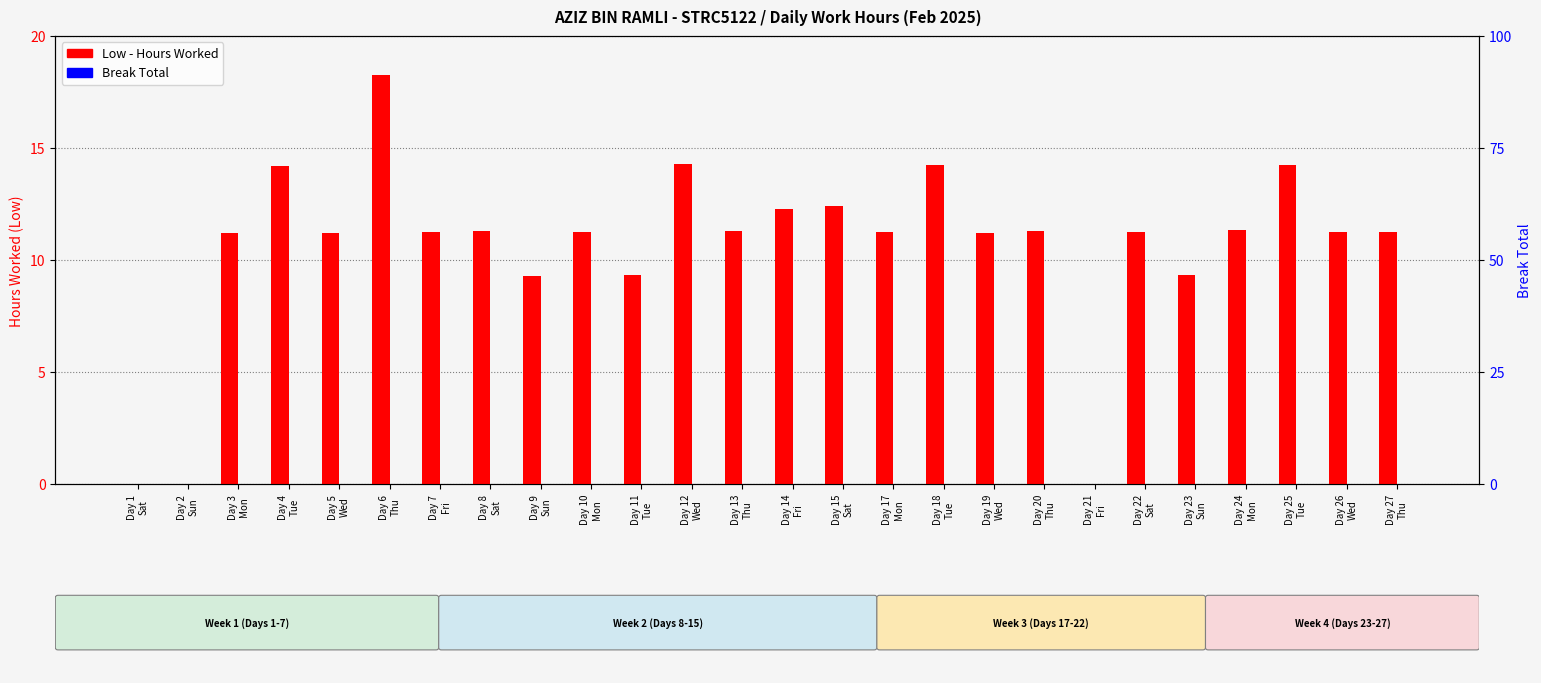

What is the label of the 2nd bar from the right?

Day 26
Wed